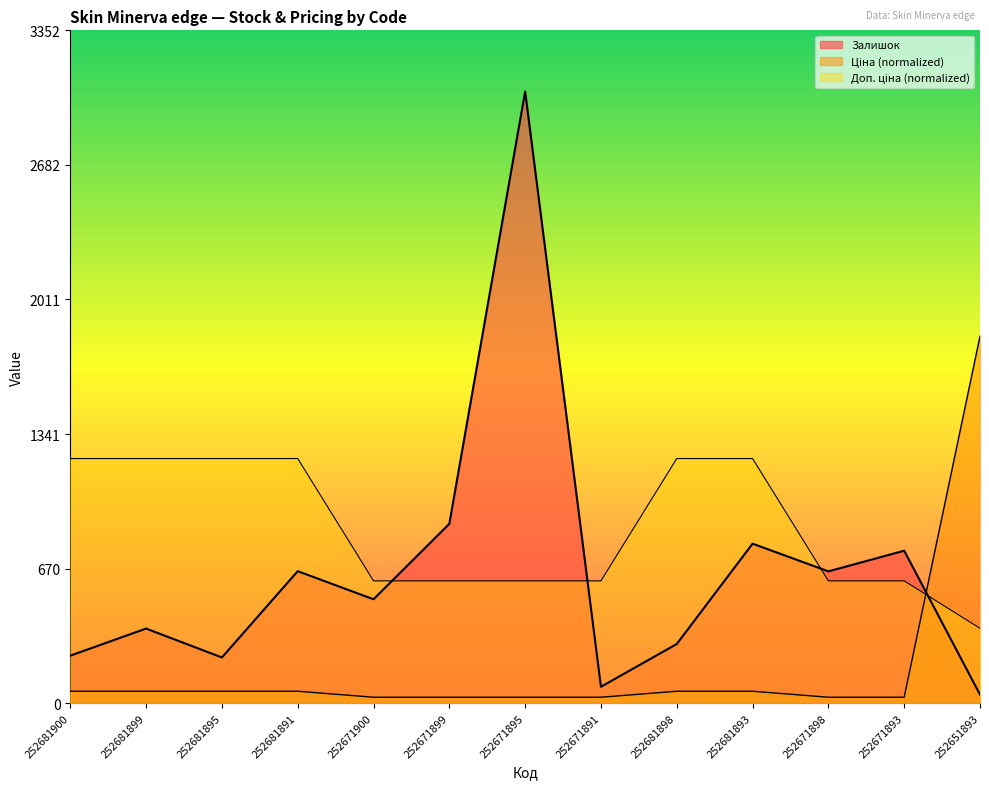

At which label is Ціна closest to 929?

252681900